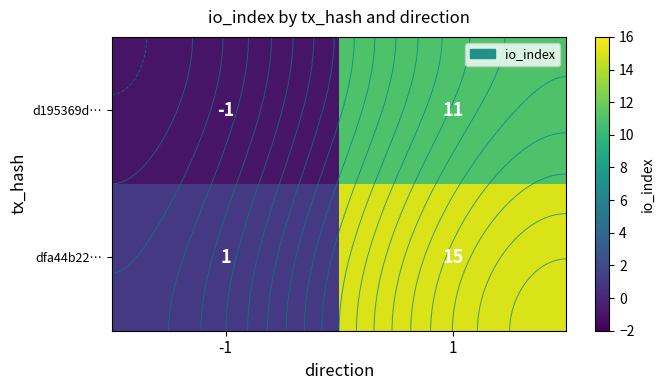

Which series changed the most between -1 and 1?

dfa44b22…